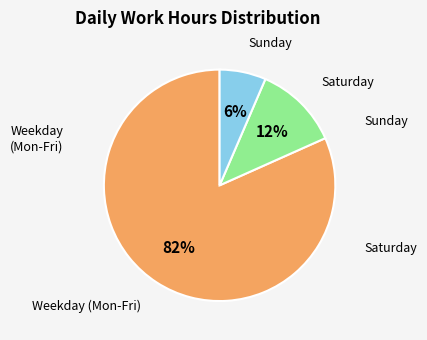

Count the number of slices in the pie.

3